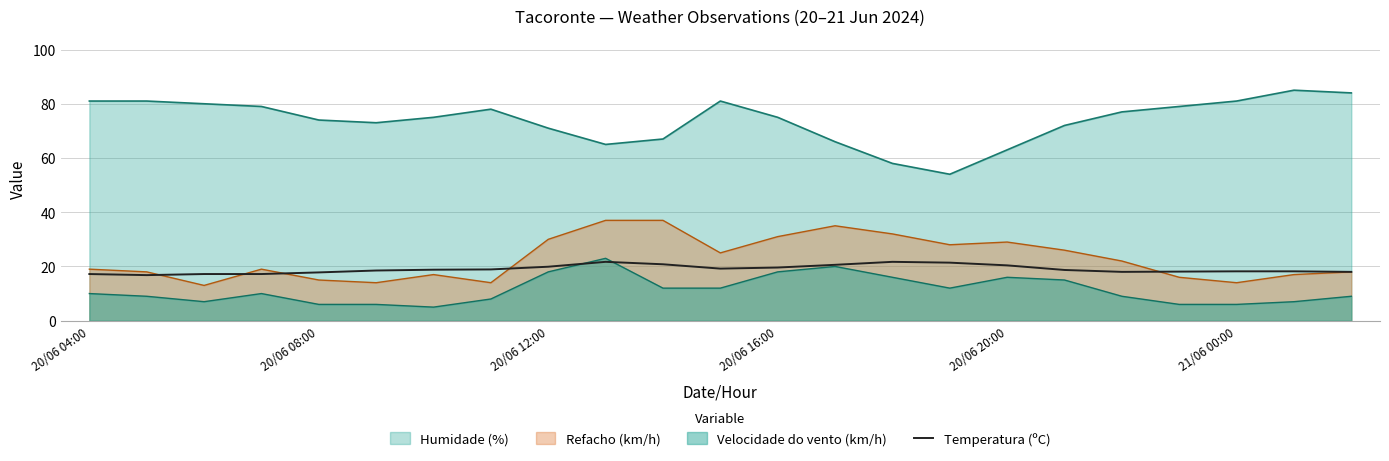

Is it true that the value at 6 is 28.0?

False